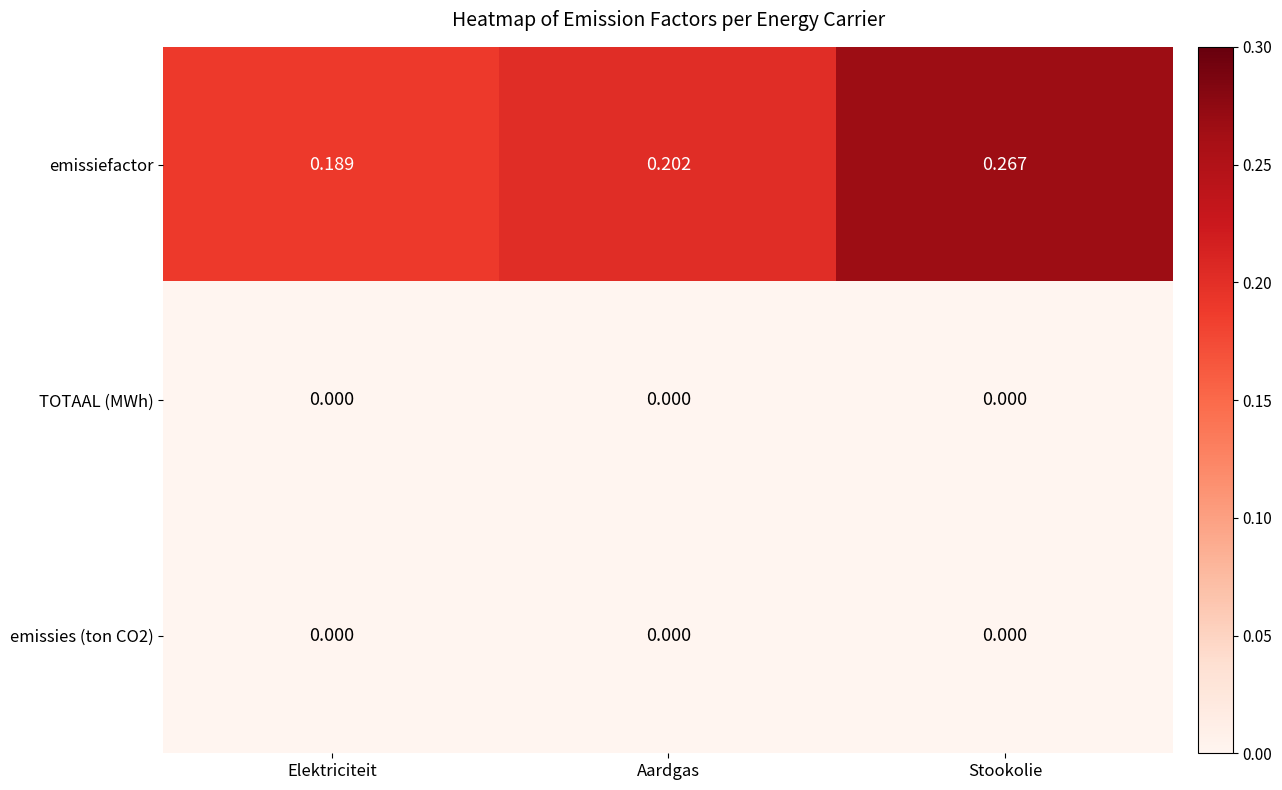

At which category is the sum across all series the highest?

Stookolie